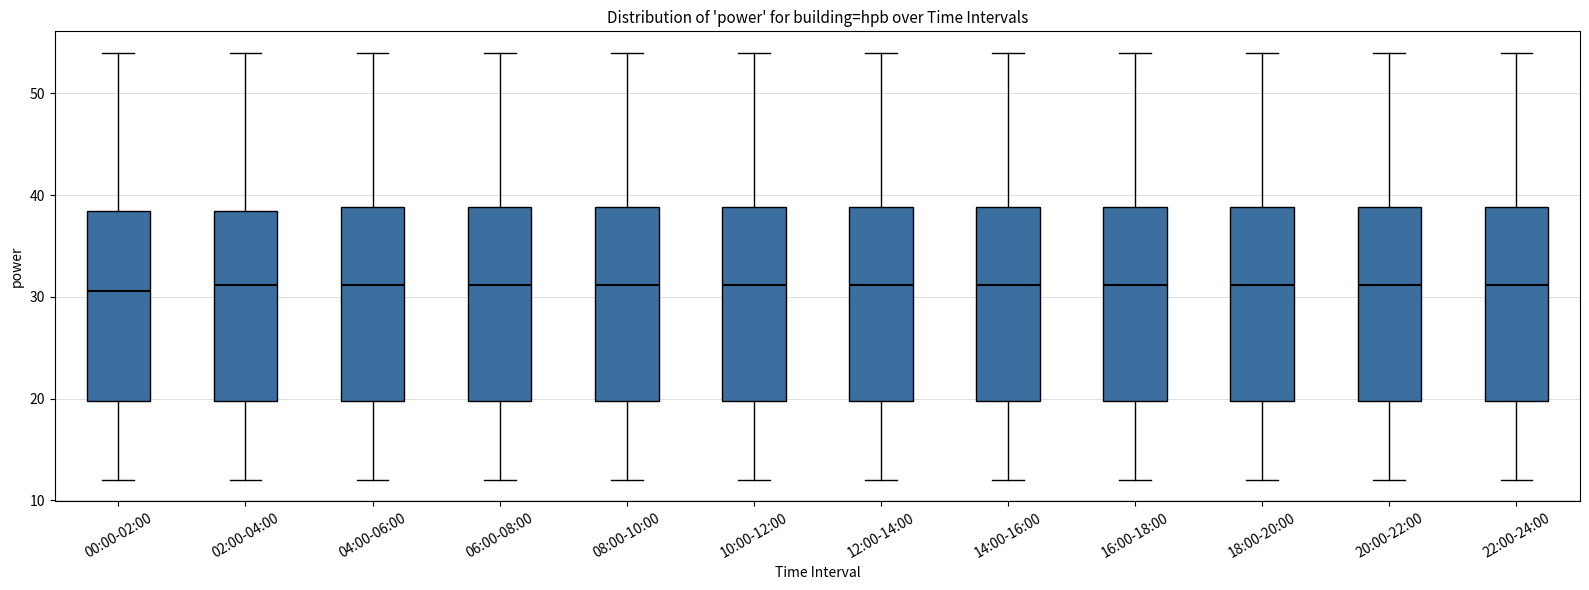

Where does the upper whisker of the box for 00:00-02:00 end on the y-axis? The values are not printed on the chart, so give them approximately, as read against the axis.

54